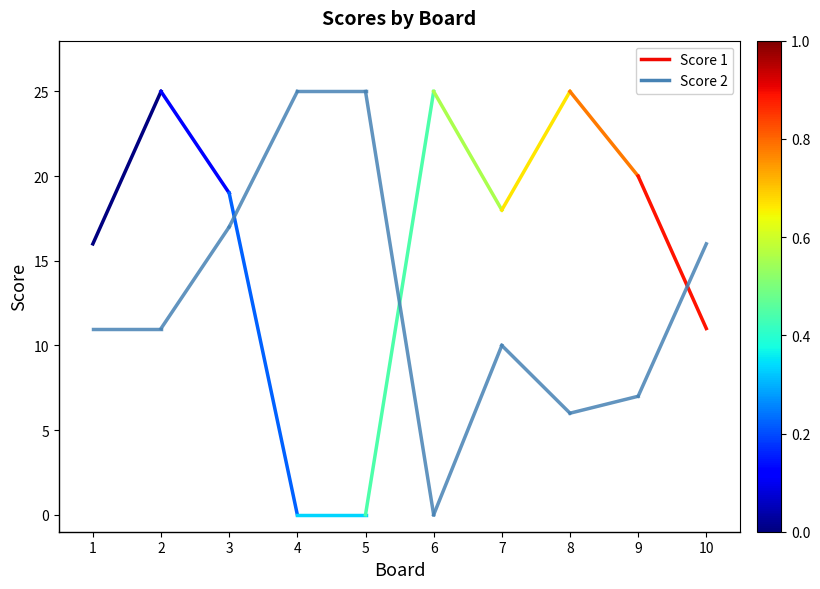

How many lines are shown in the chart?

2